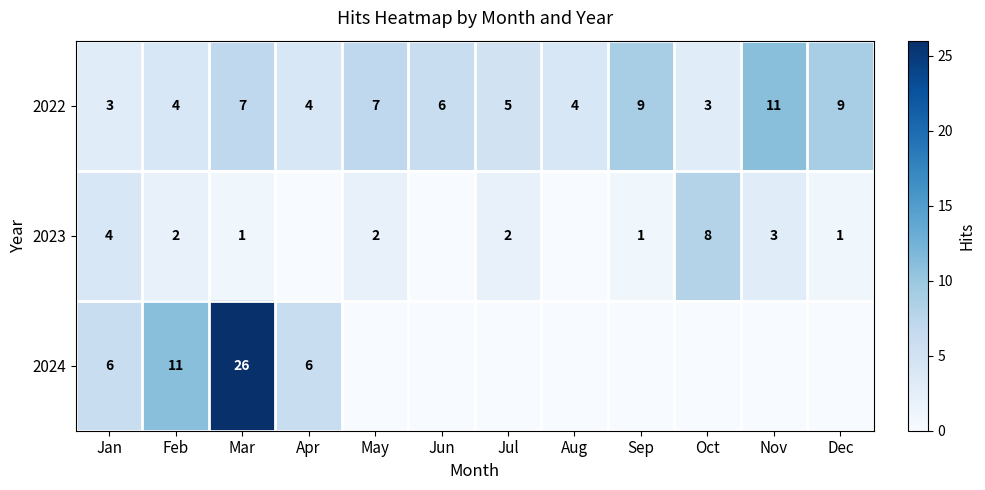

Is the value of 2023 at Feb greater than the value of 2024 at Apr?

No